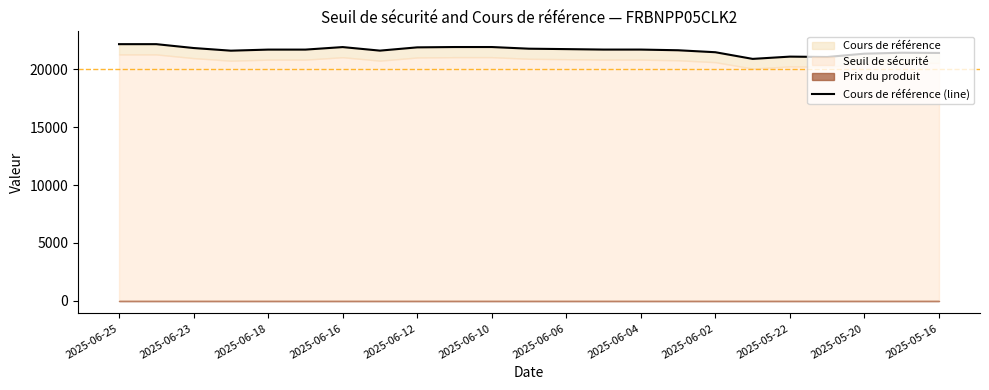

Which has a higher value, 2025-06-02 or 2025-06-12?

2025-06-12